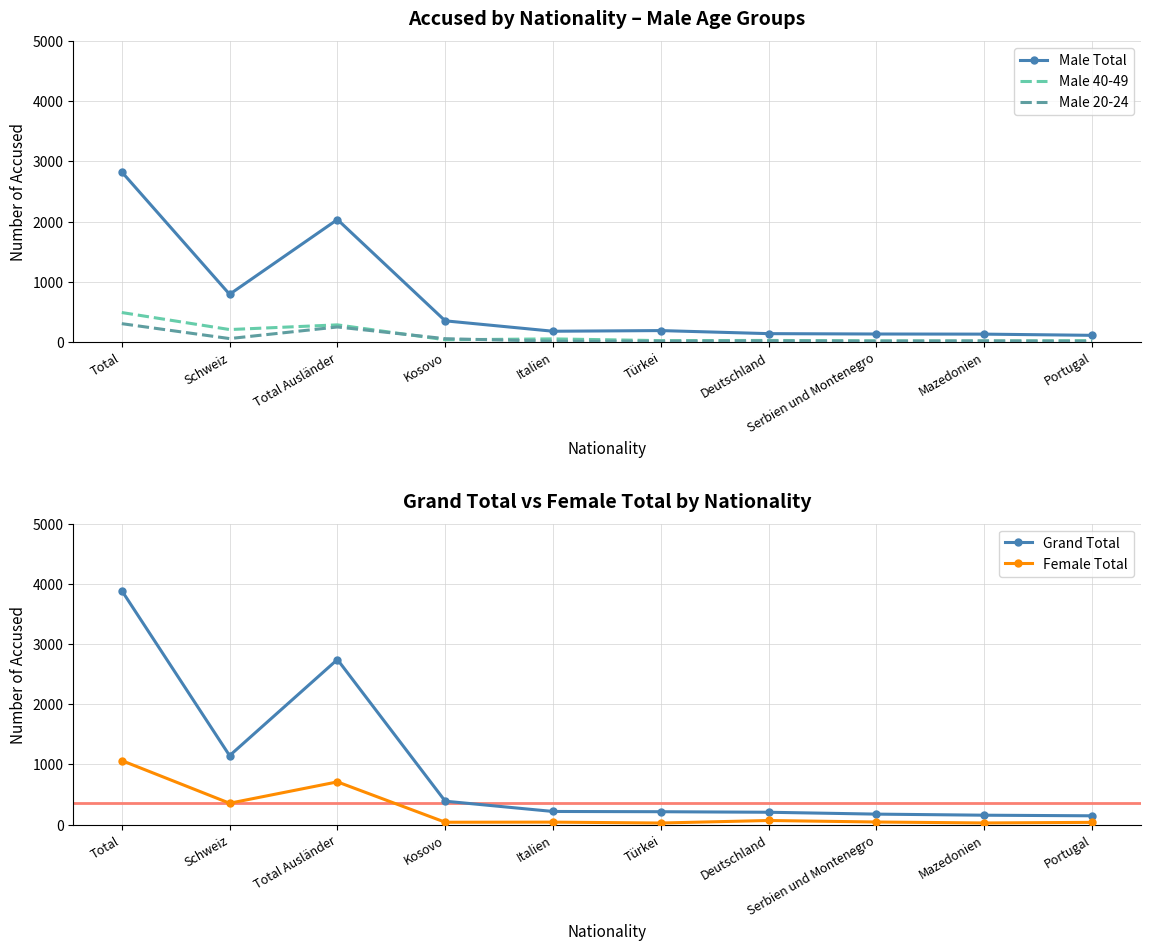

The value of Male 20-24 at Deutschland is 4. True or false?

False